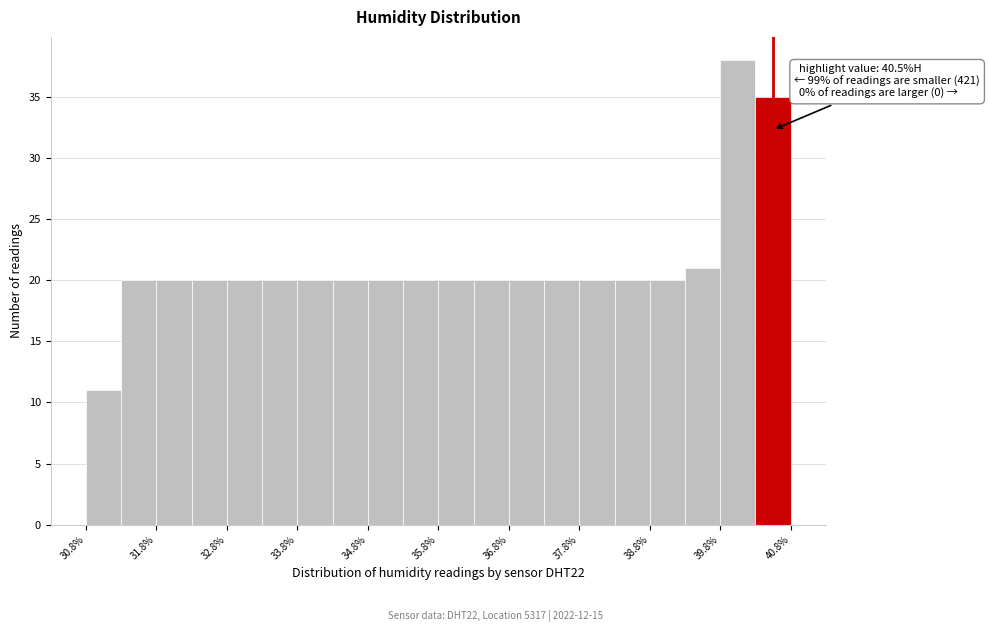

Which range on the x-axis has the tallest bar?

39.75 to 40.25